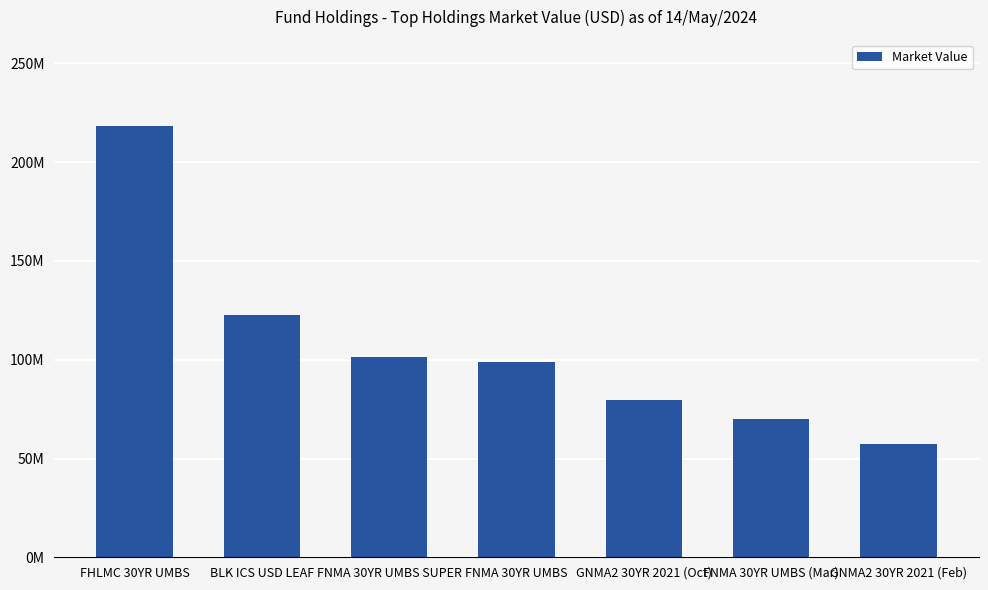

List the labels in order of value, smallest first.

GNMA2 30YR 2021 (Feb), FNMA 30YR UMBS (Mar), GNMA2 30YR 2021 (Oct), FNMA 30YR UMBS, FNMA 30YR UMBS SUPER, BLK ICS USD LEAF, FHLMC 30YR UMBS